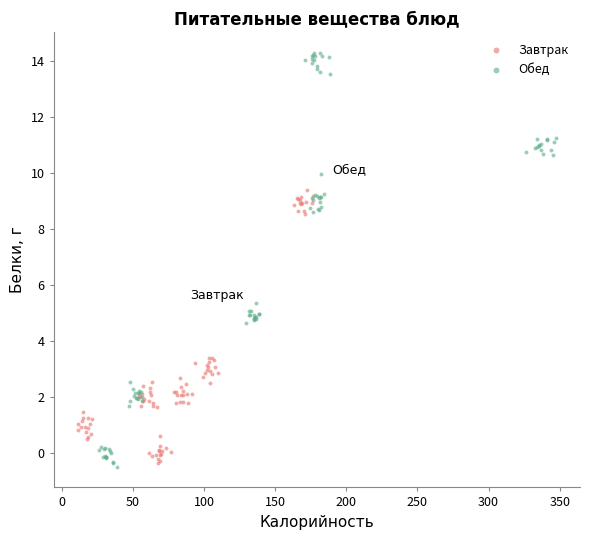

Which series reaches the maximum Y coordinate?

Обед